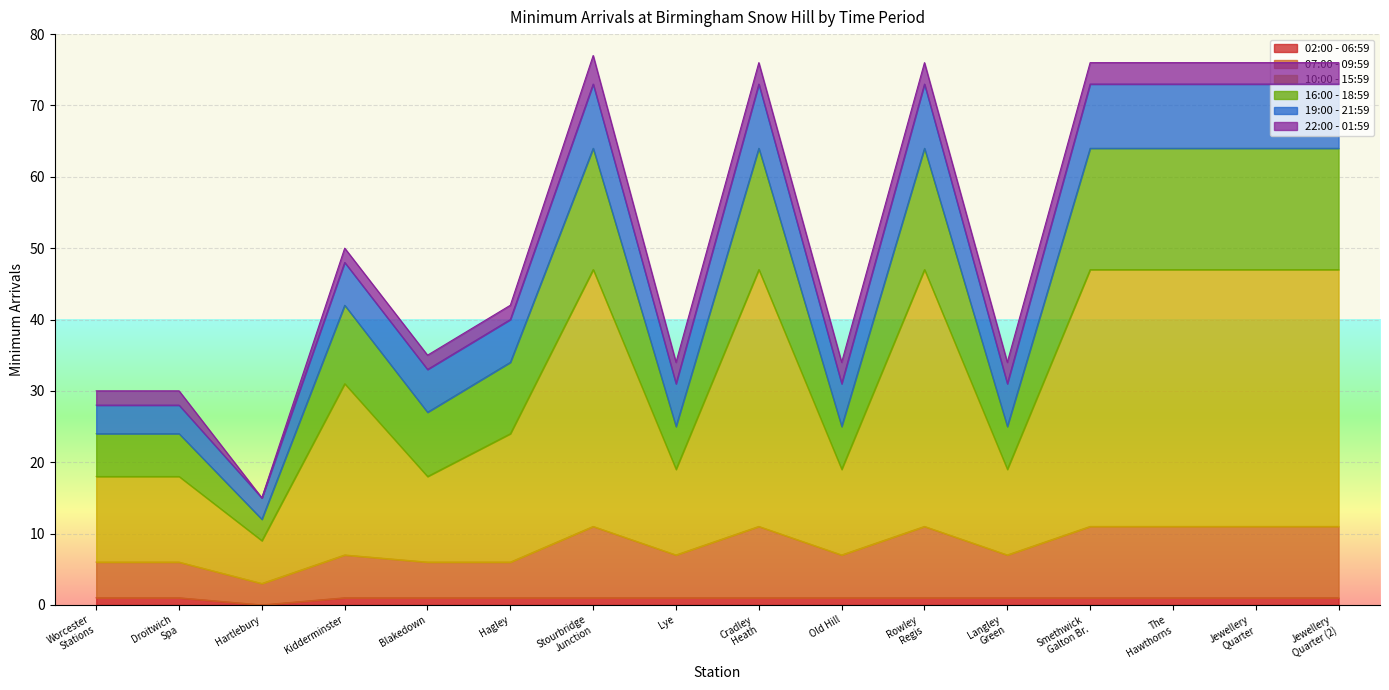

True or false: 02:00 - 06:59 has more than 0 points higher than both neighbors.

False